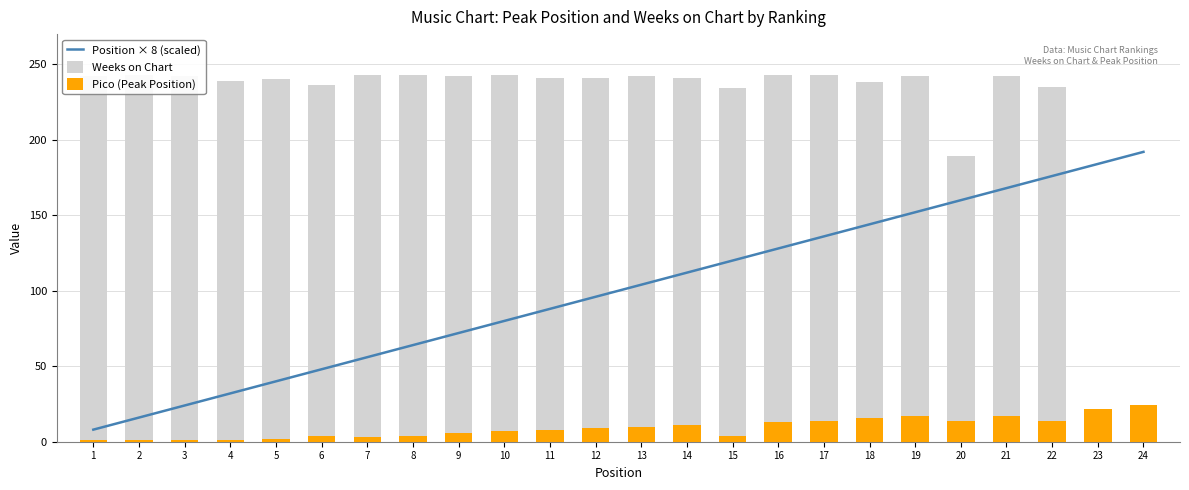

What is the minimum value for Pico (Peak Position)?

1